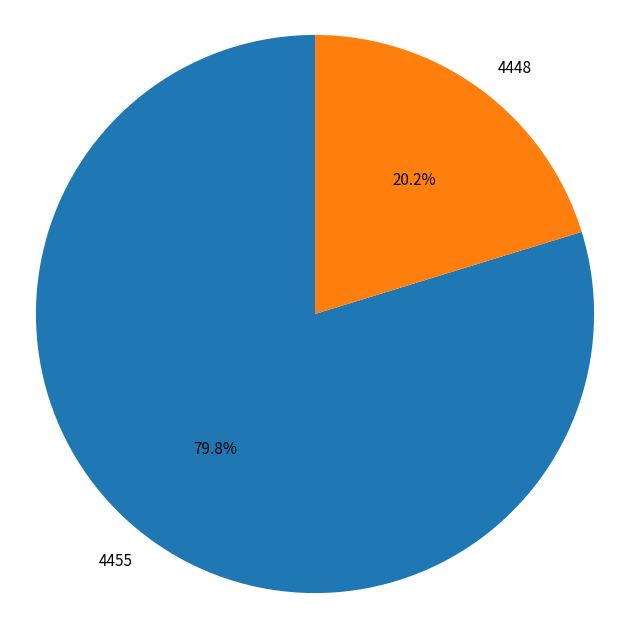

Which slice is the largest?

4455